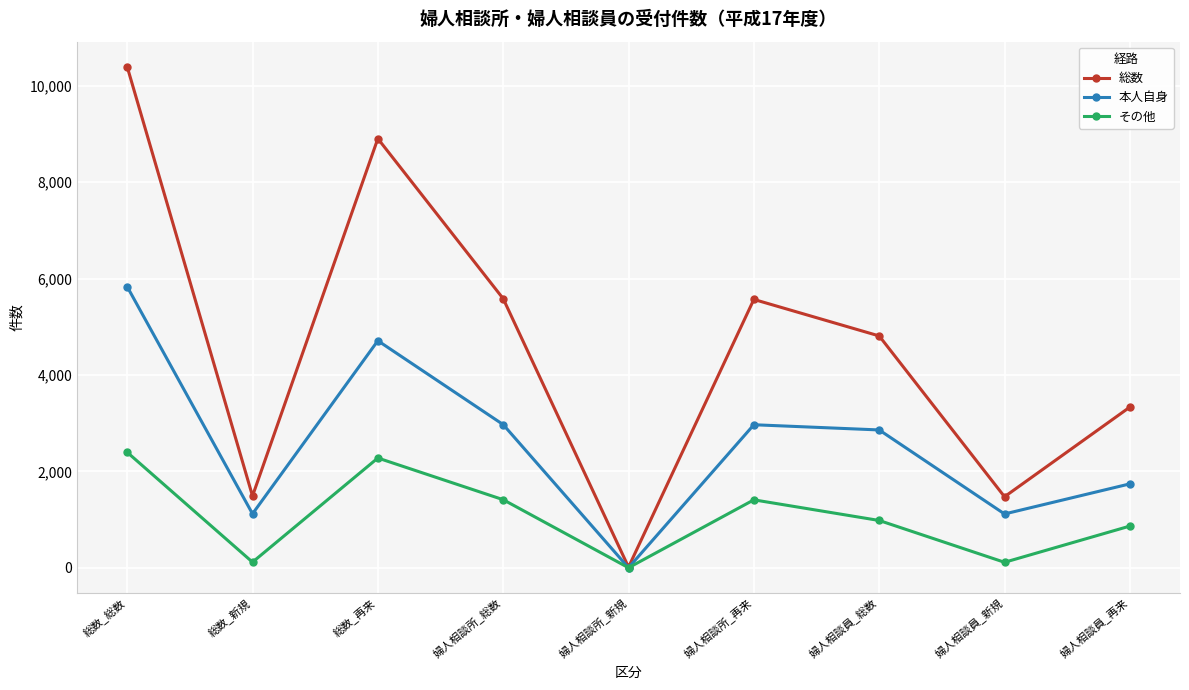

At which label does 本人自身 first exceed 2860?

総数_総数